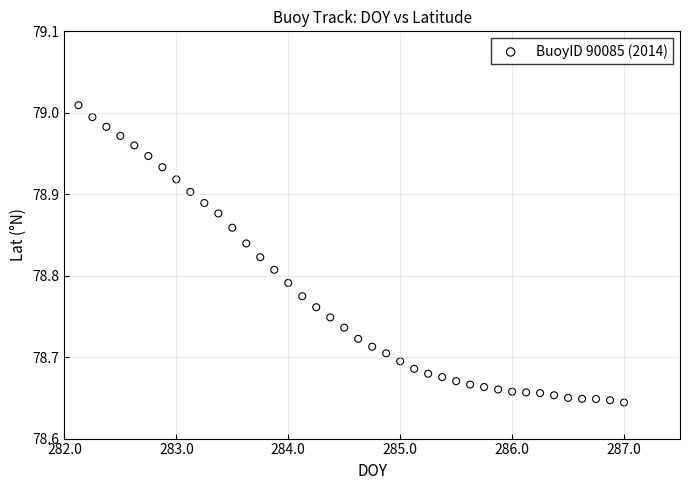

What is the range of Y values (max minus min)?

0.4